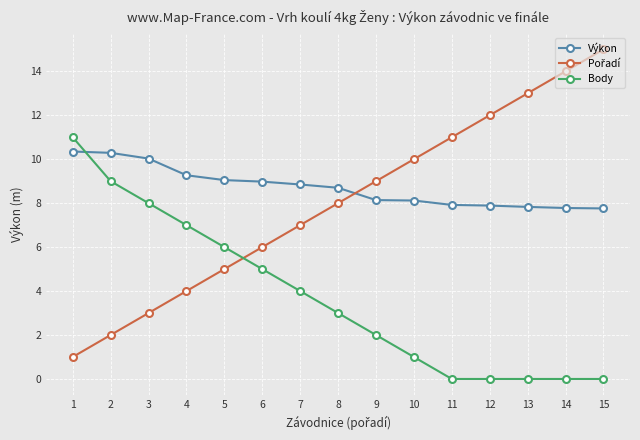

How many distinct data groups are displayed?

3